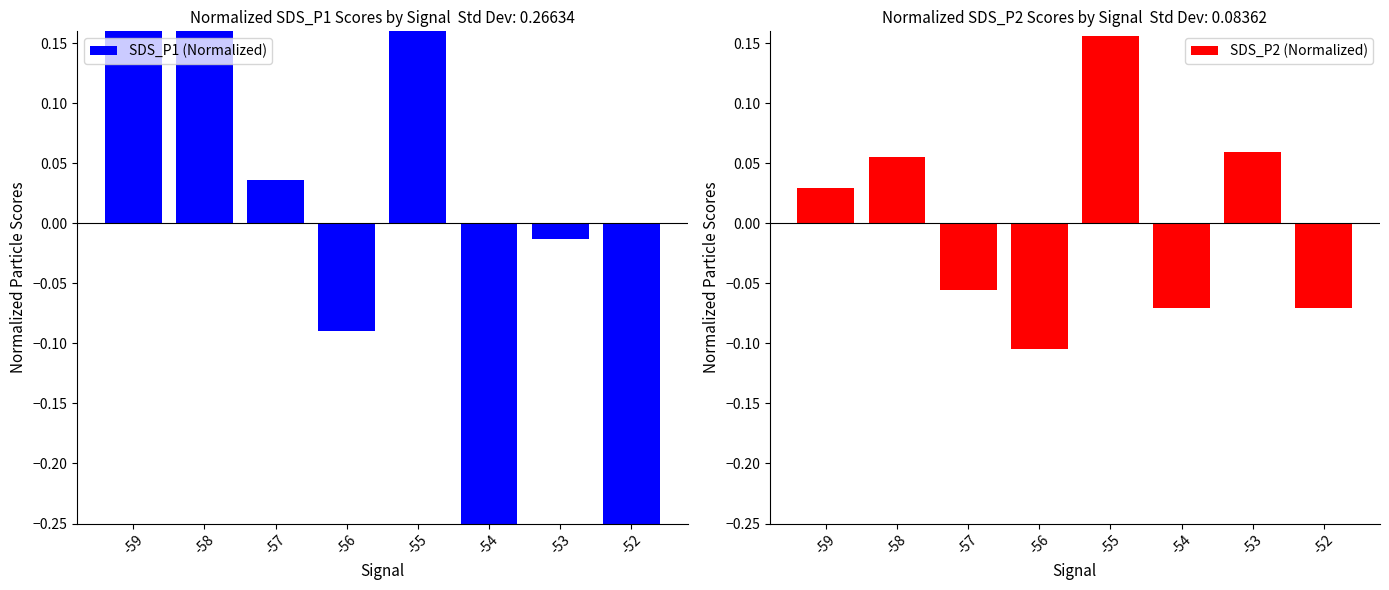

Does the chart contain stacked bars?

No